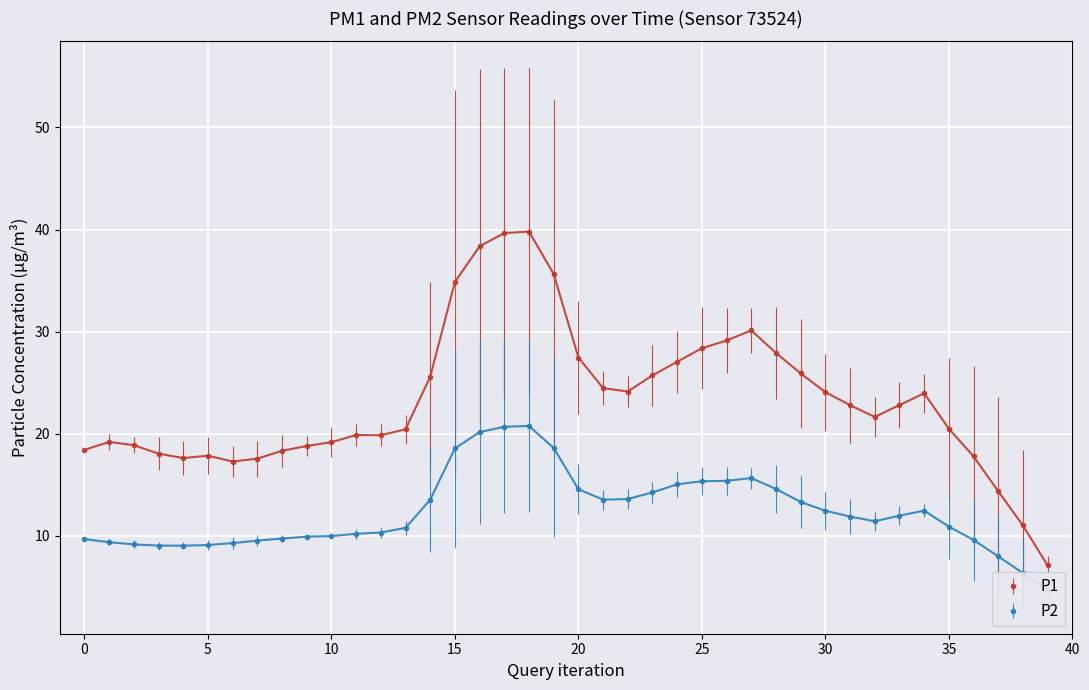

What are all the series names shown in the legend?

P1, P2